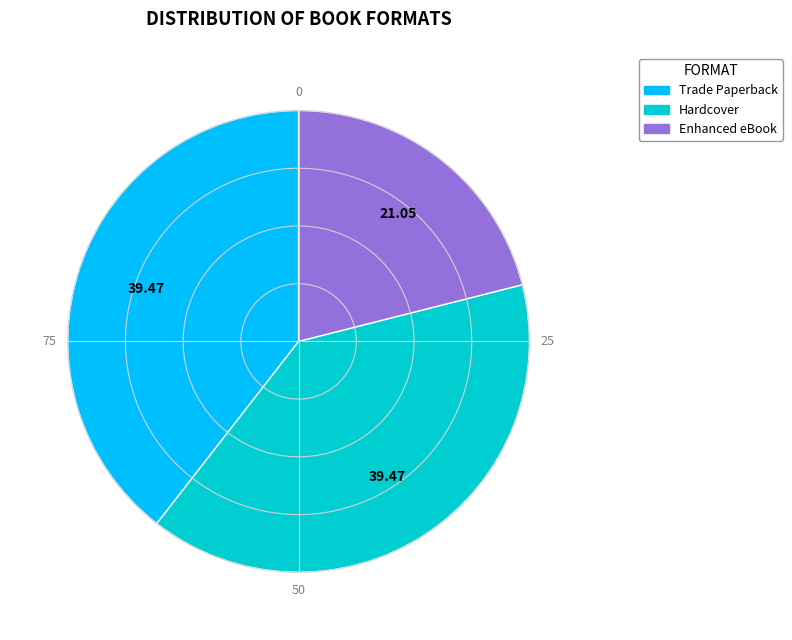

Is Hardcover the majority of the pie?

No